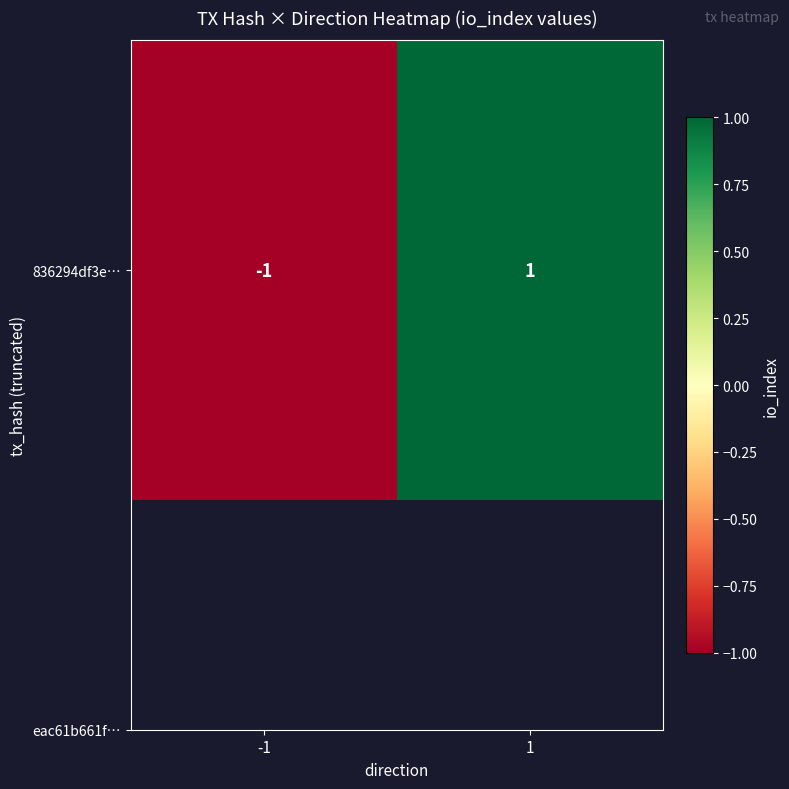

Rank the categories by value from highest to lowest.

1, -1